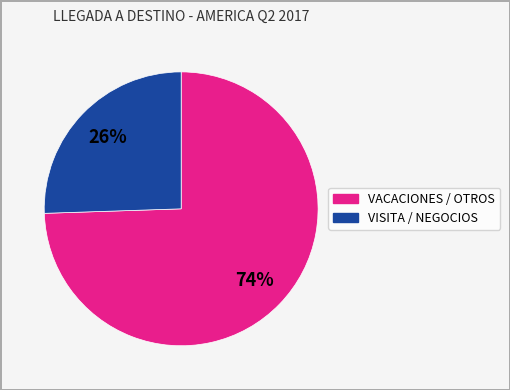

Does any single category account for the majority?

Yes